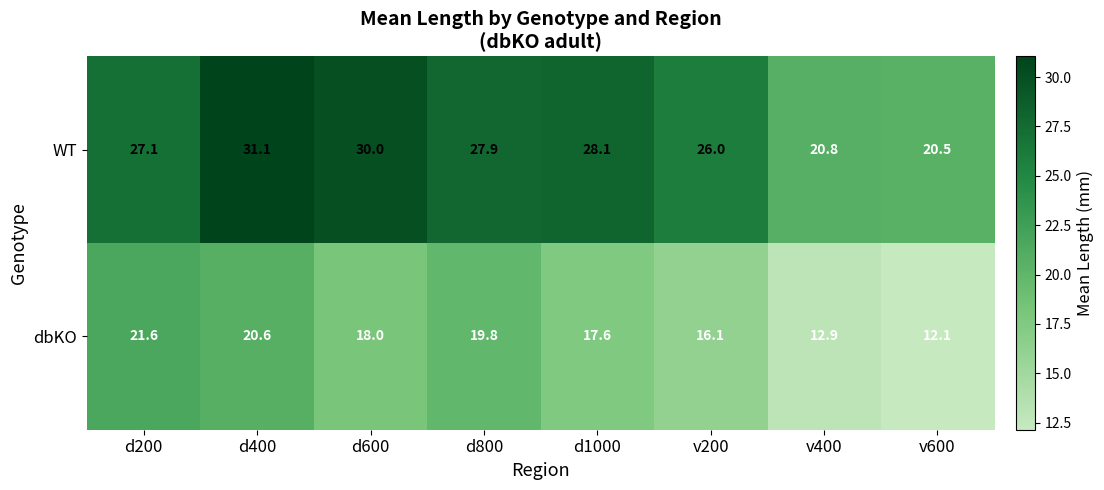

What is the difference between the WT values at v400 and v200?

5.2